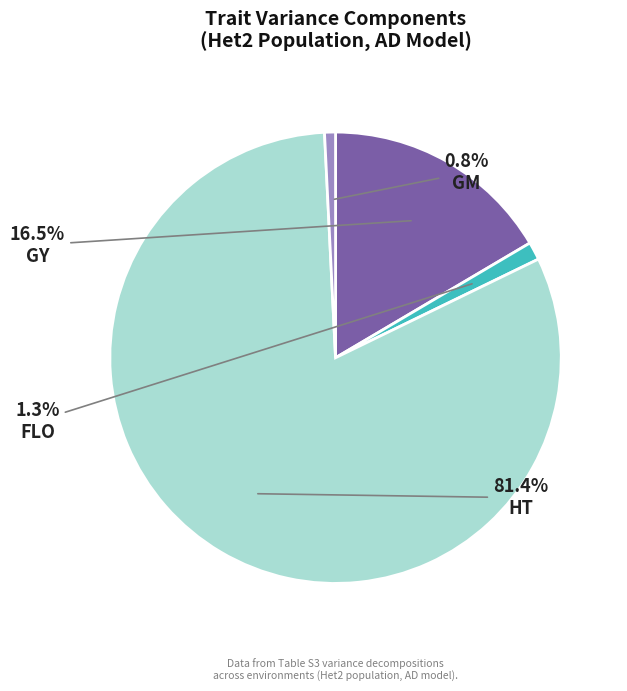

Is HT the majority of the pie?

Yes